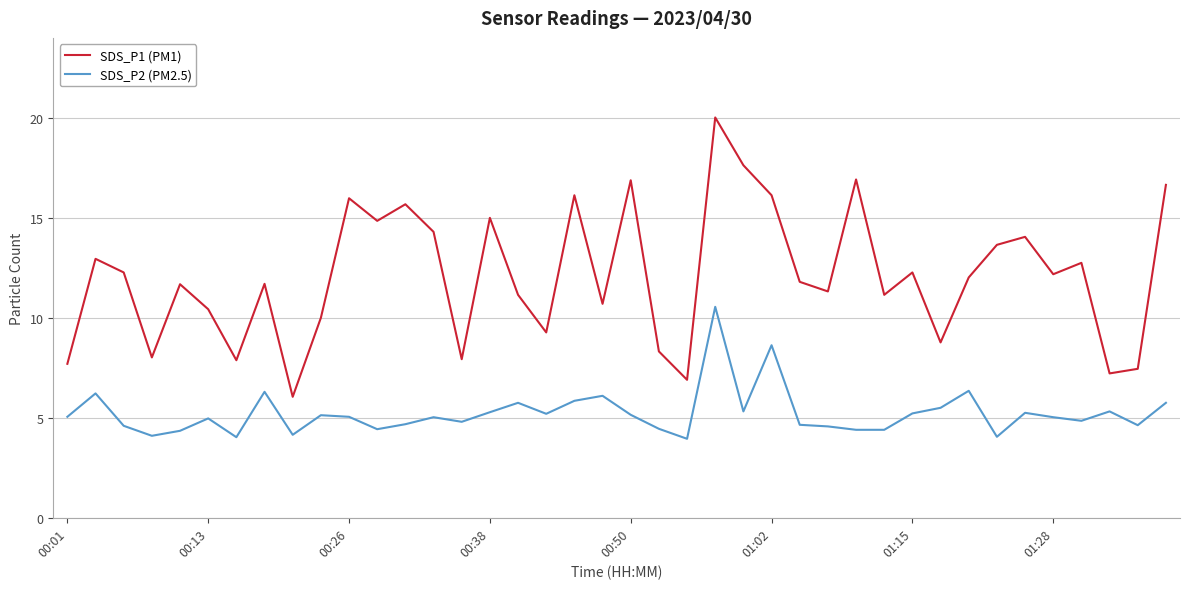

What is the smallest value displayed?

4.0